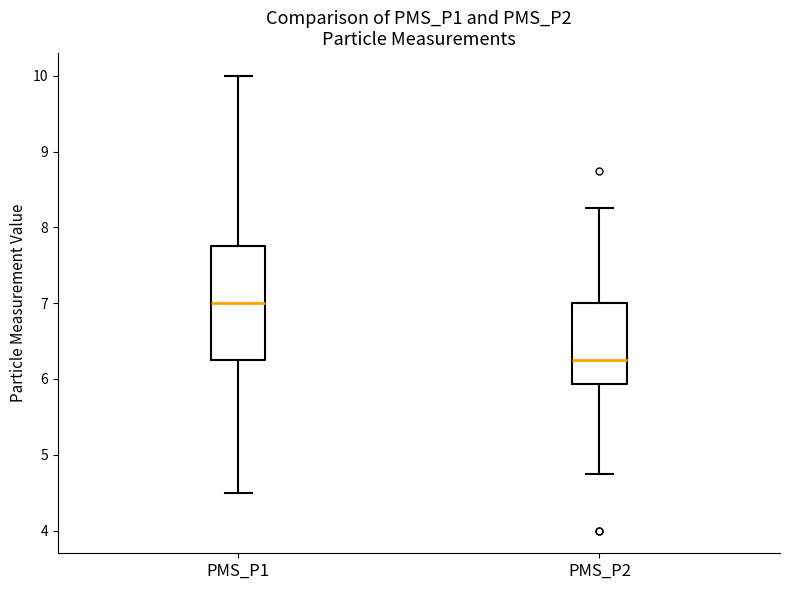

Reading left to right, transcribe this box plot: for each box, give where its median line is, the range the box spans, and where its two whiskers end, as read against the y-axis. The values are not printed on the chart, so give them approximately, as read against the axis.

PMS_P1: median 7.0, box 6.3 to 7.8, whiskers 4.5 to 10.0
PMS_P2: median 6.3, box 5.9 to 7.0, whiskers 4.8 to 8.3